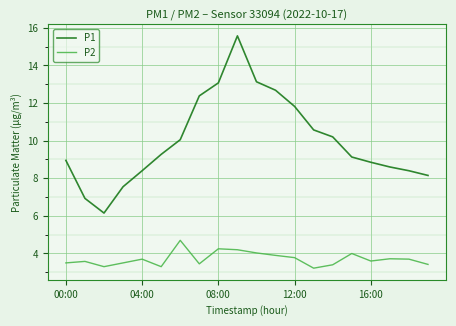

True or false: P2 and P1 cross at least once.

False